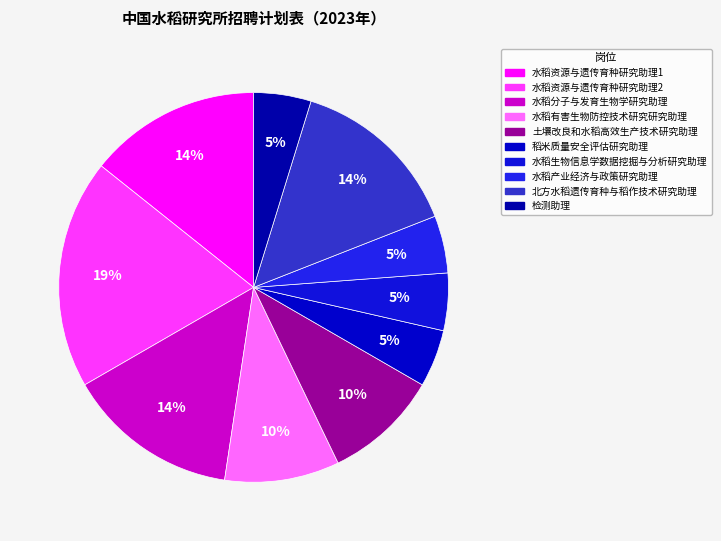

To the nearest percent, what percentage of the pie is 水稻有害生物防控技术研究研究助理?

10%